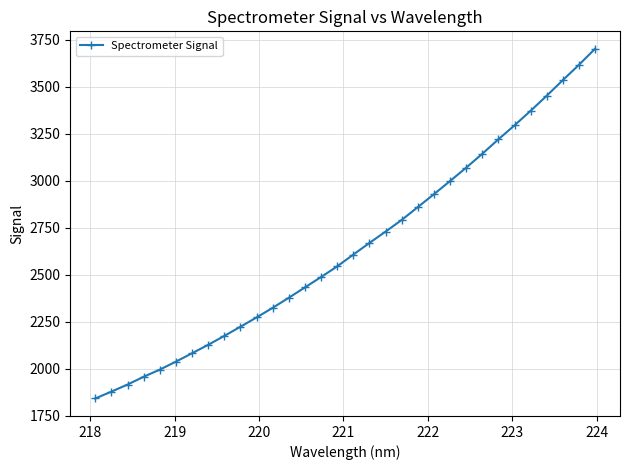

What is the difference between the maximum and second lowest values?

1823.1